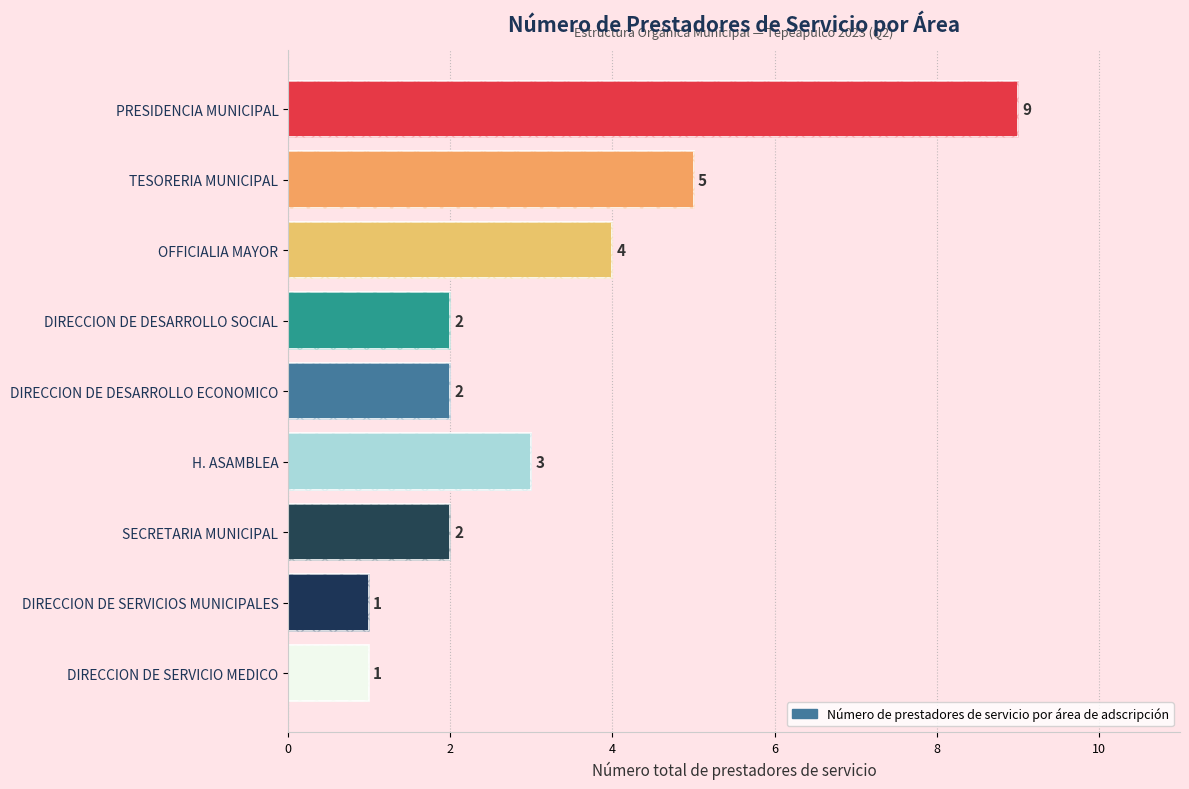

What is the maximum value shown in the chart?

9